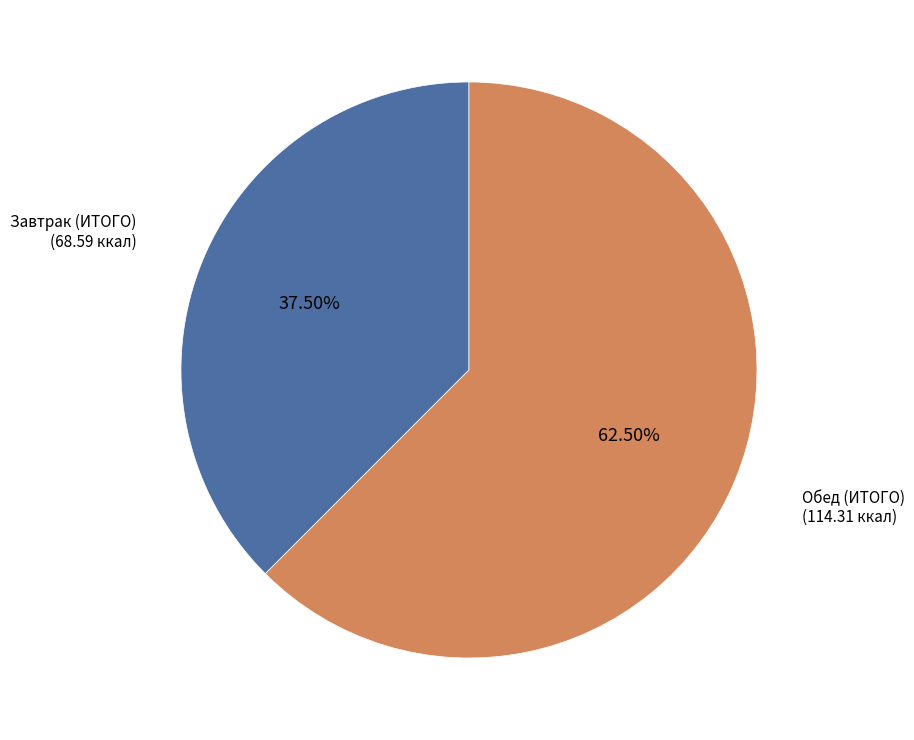

Rank the categories by value from lowest to highest.

Завтрак (ИТОГО), Обед (ИТОГО)